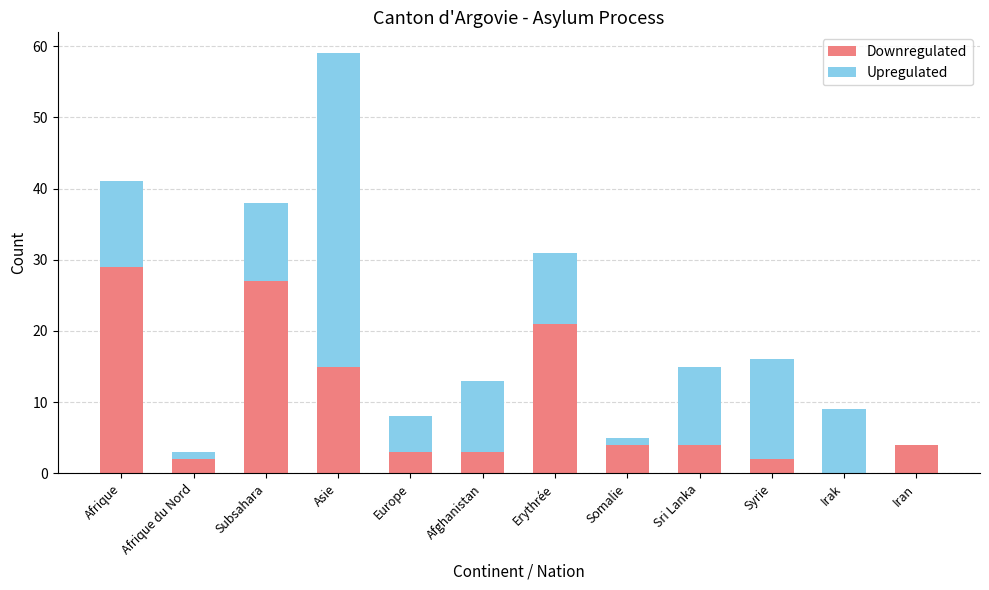

What is the total value across all series at Subsahara?

38